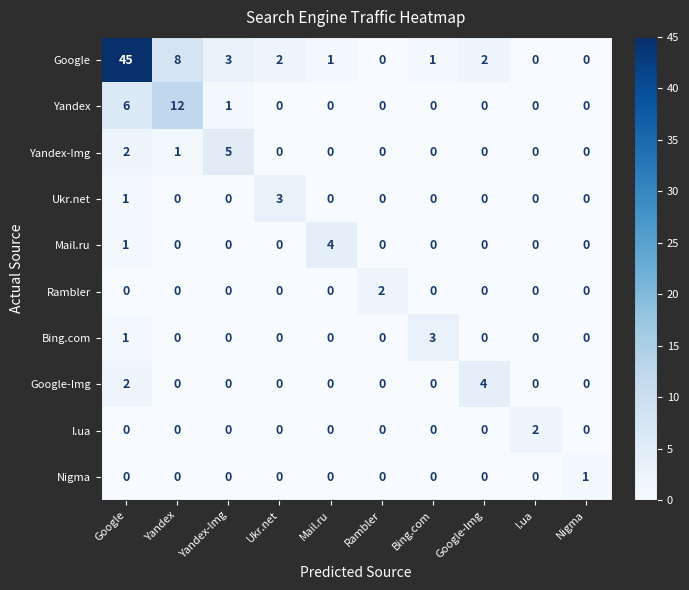

What is the maximum value shown in the chart?

45